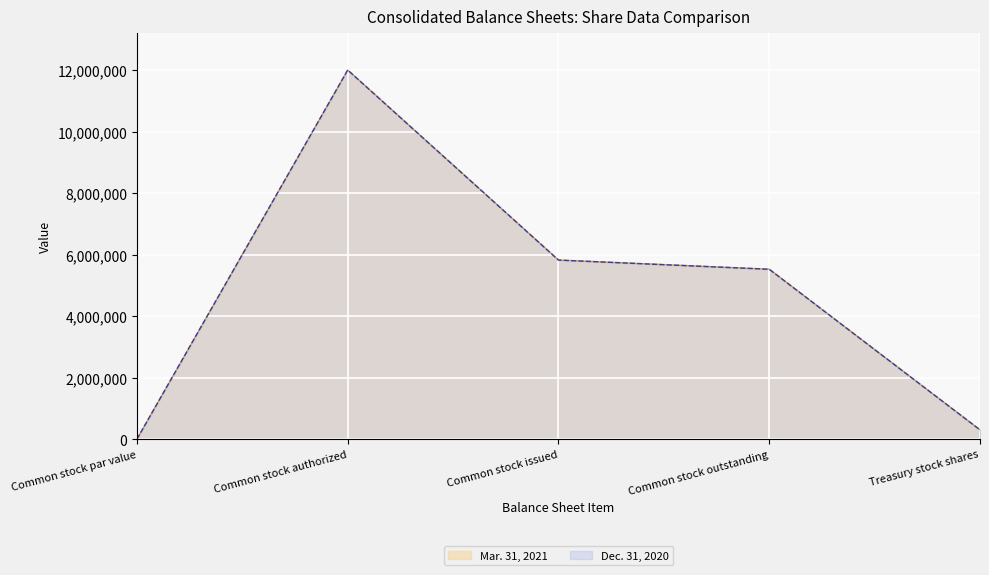

Reading left to right, extract all data points from this chart.

Mar. 31, 2021: 0	12000000	5823533	5524616	298917
Dec. 31, 2020: 0	12000000	5818935	5520469	298466